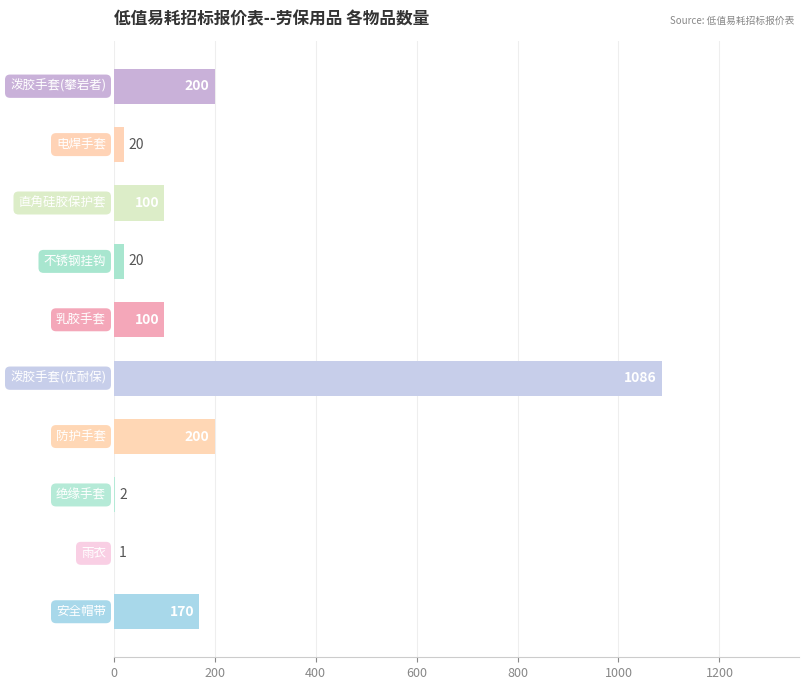

What is the sum of all values?

1899